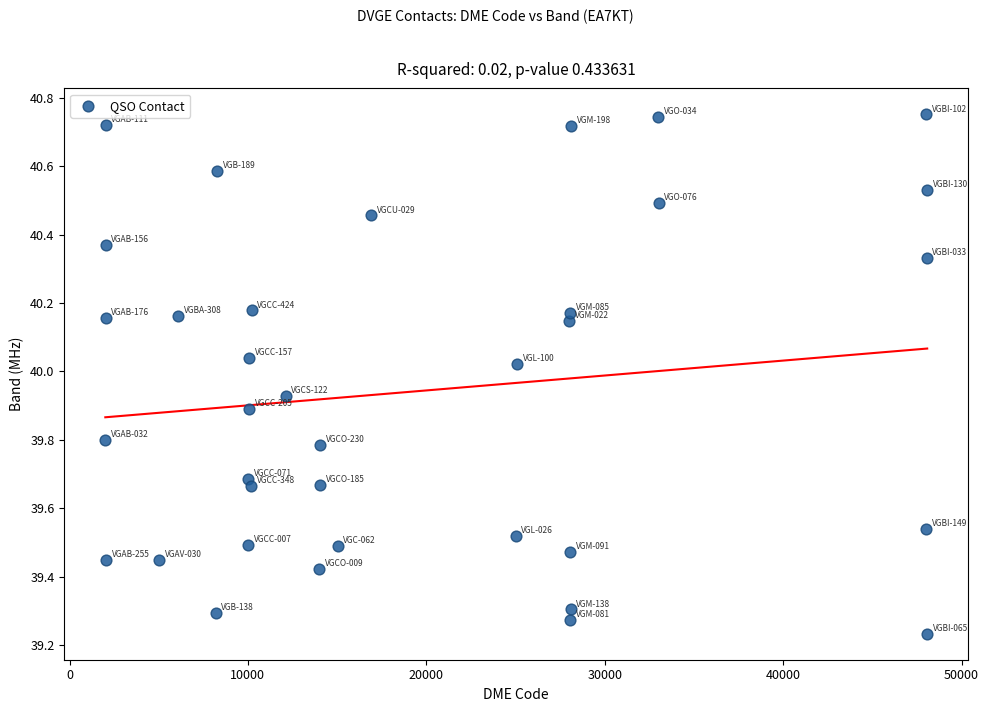

What is the range of Y values (max minus min)?

1.5